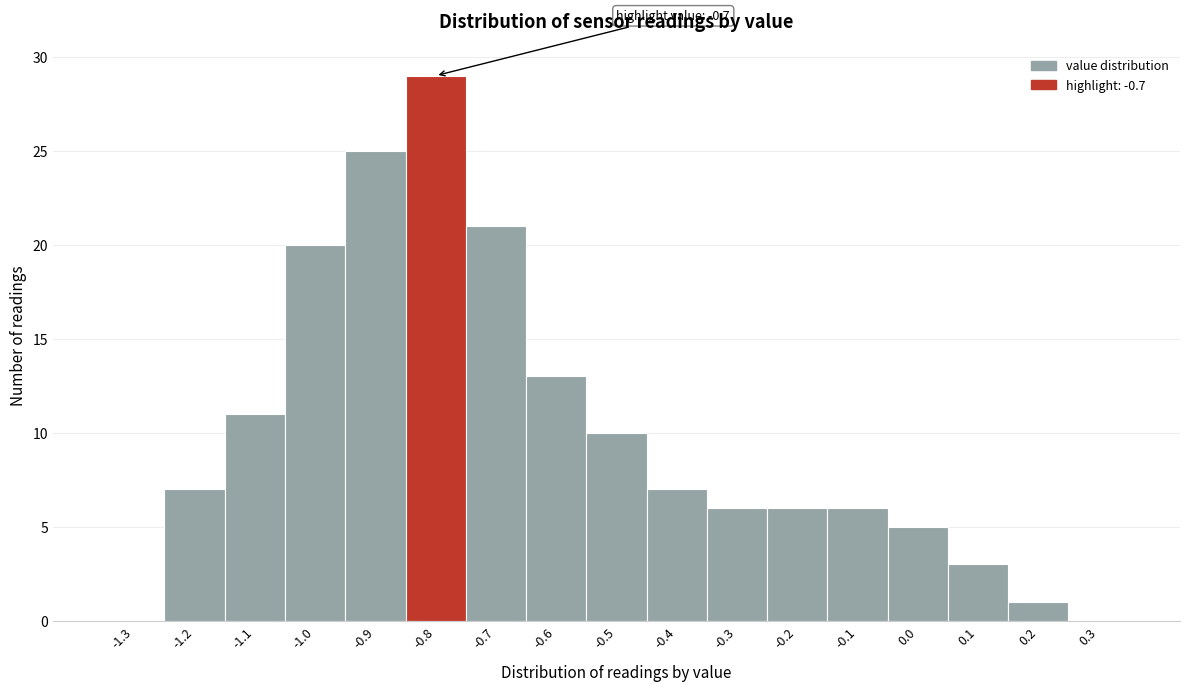

Reading left to right, extract all data points from this chart.

-1.3=0	-1.2=7	-1.1=11	-1.0=20	-0.9=25	-0.8=29	-0.7=21	-0.6=13	-0.5=10	-0.4=7	-0.3=6	-0.2=6	-0.1=6	0.0=5	0.1=3	0.2=1	0.3=0